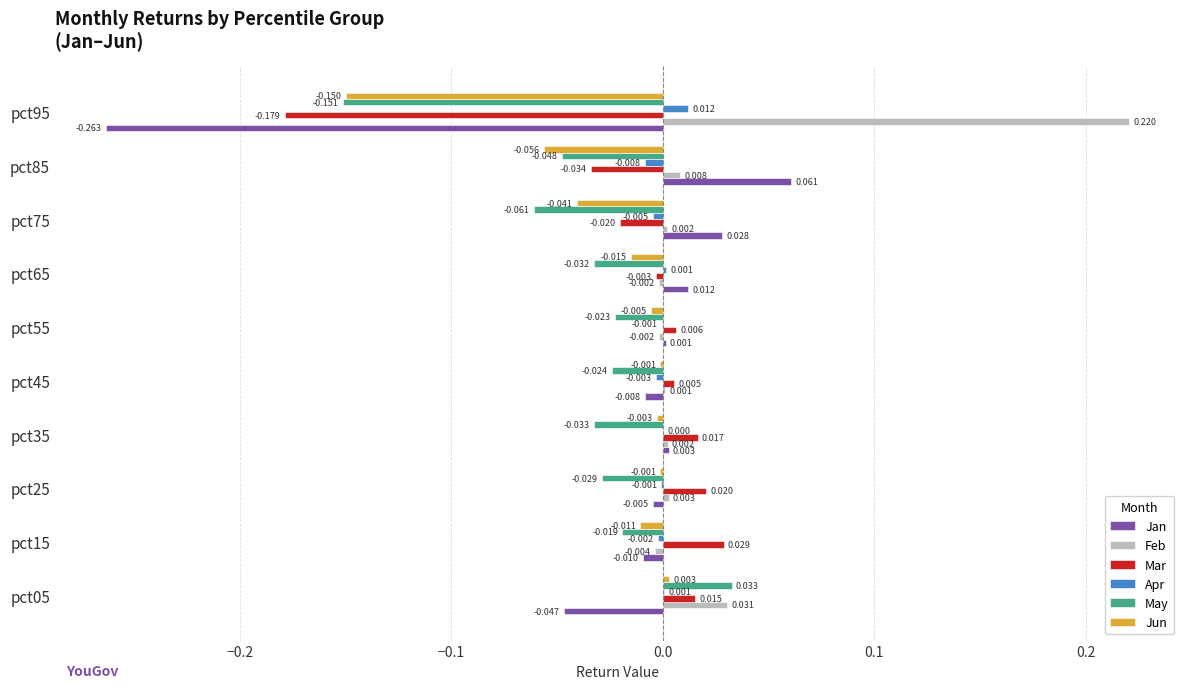

Which series changed the most between pct05 and pct65?

May